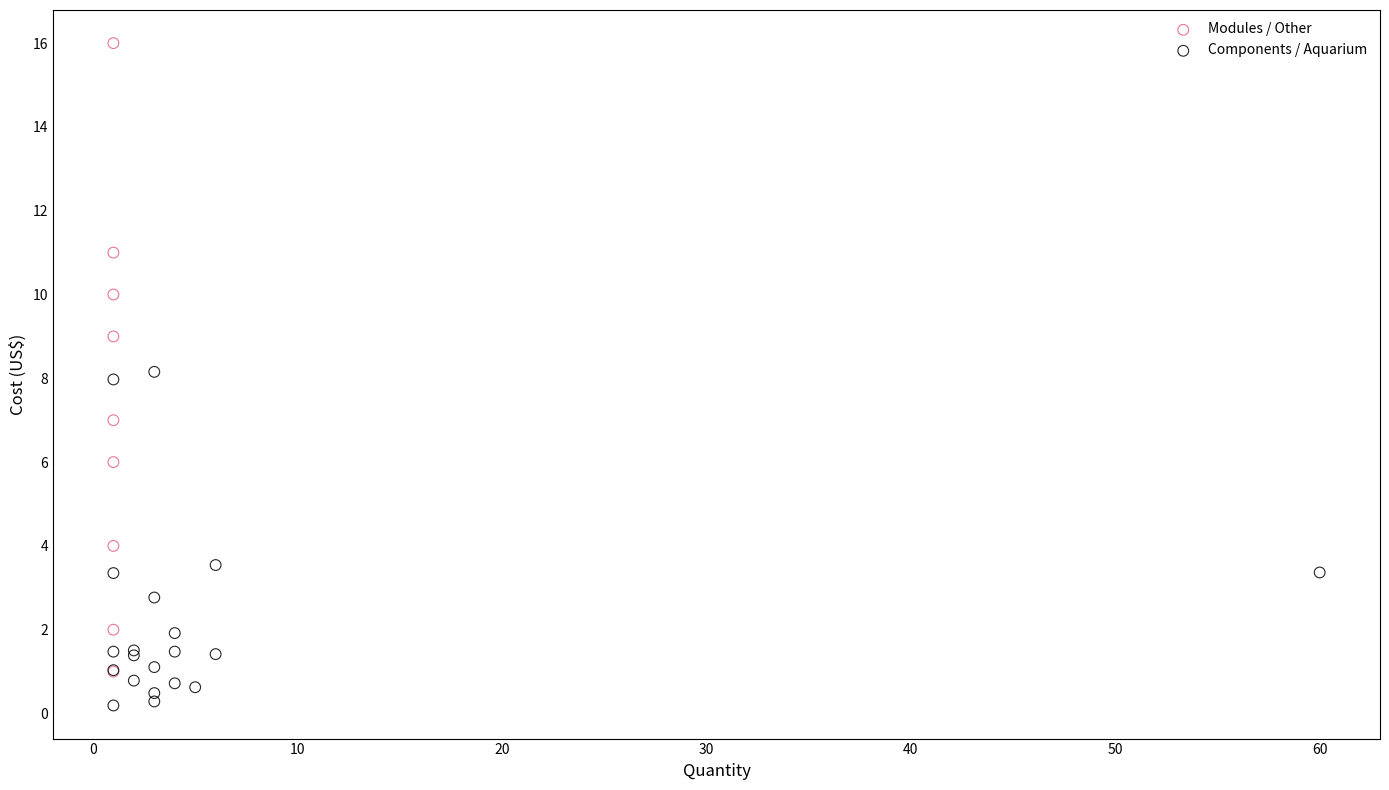

Which series contains the lowest Y value?

Components / Aquarium